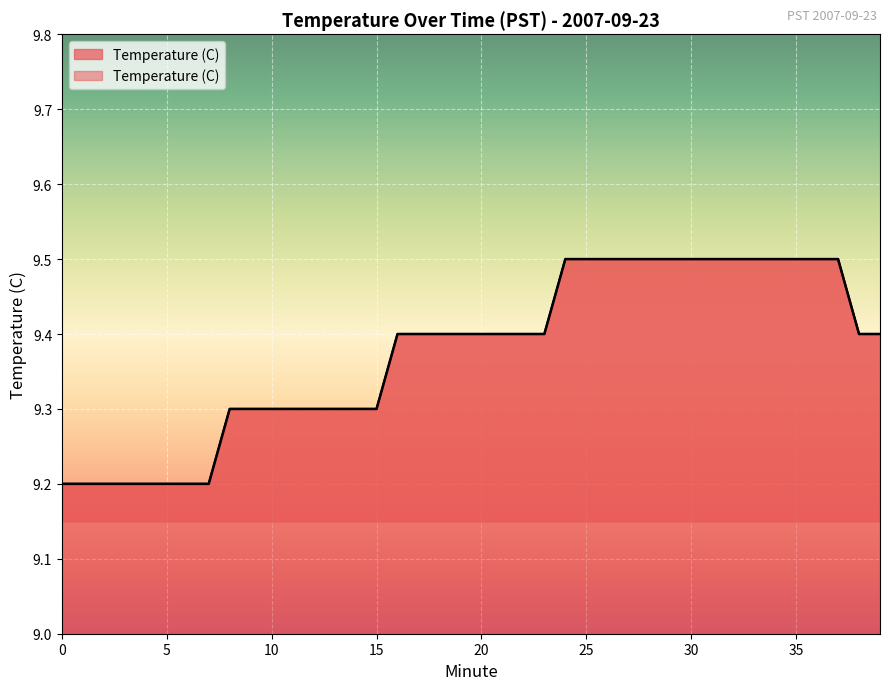

The chart shows a value of 9.3 at 15. True or false?

True